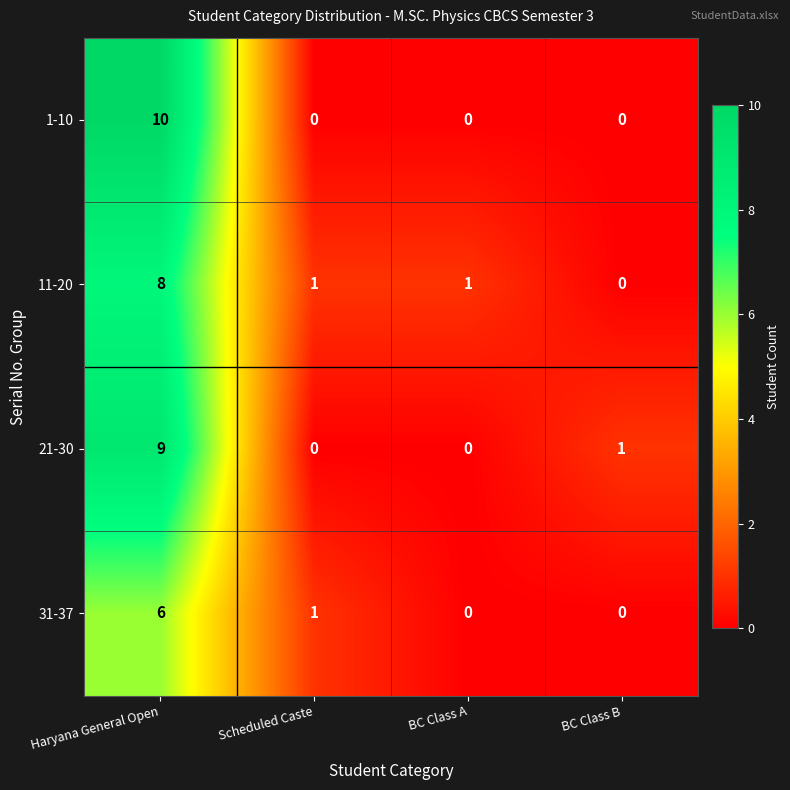

What is the total value across all series at BC Class A?

1